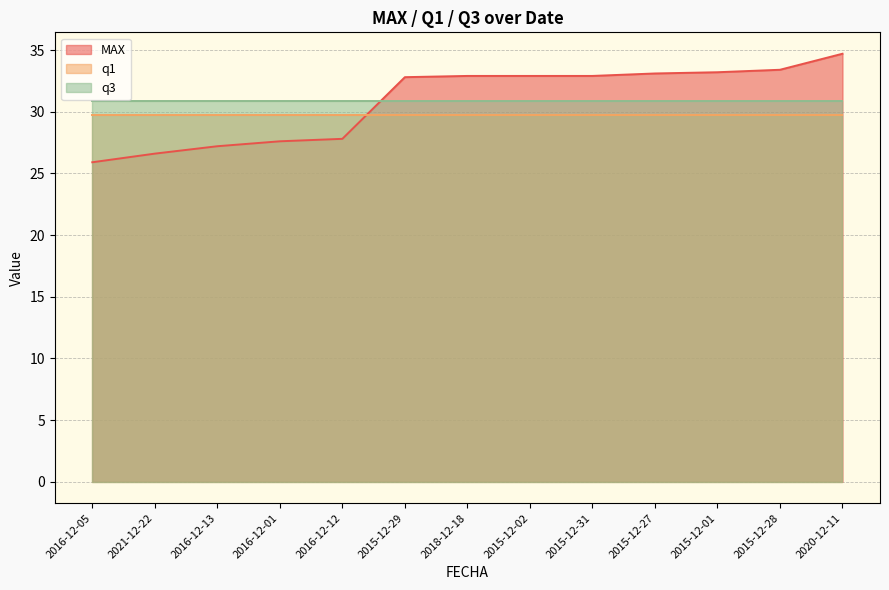

How many data points does each series have?

13